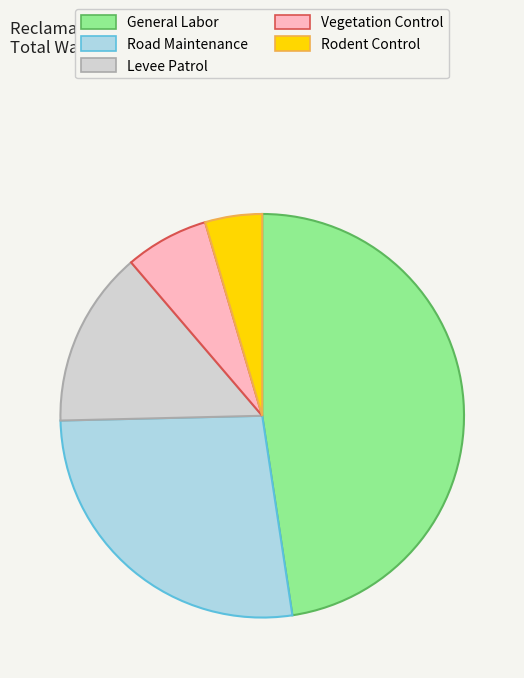

The Levee Patrol slice represents 7% of the pie. True or false?

False